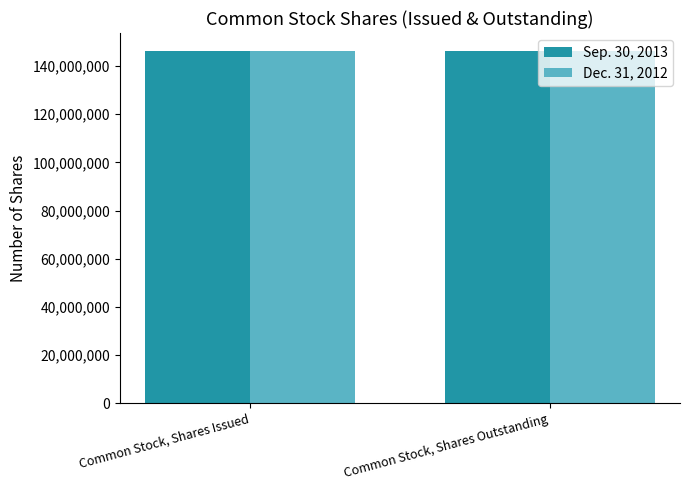

What is the total value across all series at Common Stock, Shares Outstanding?

292419084